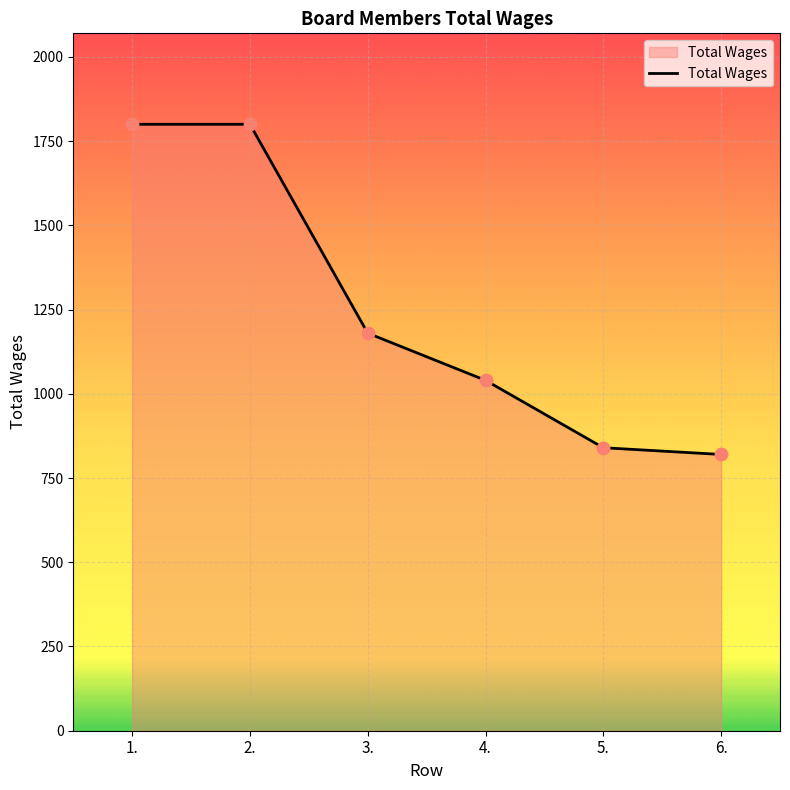

What is the change in value from 1. to 4.?

-760